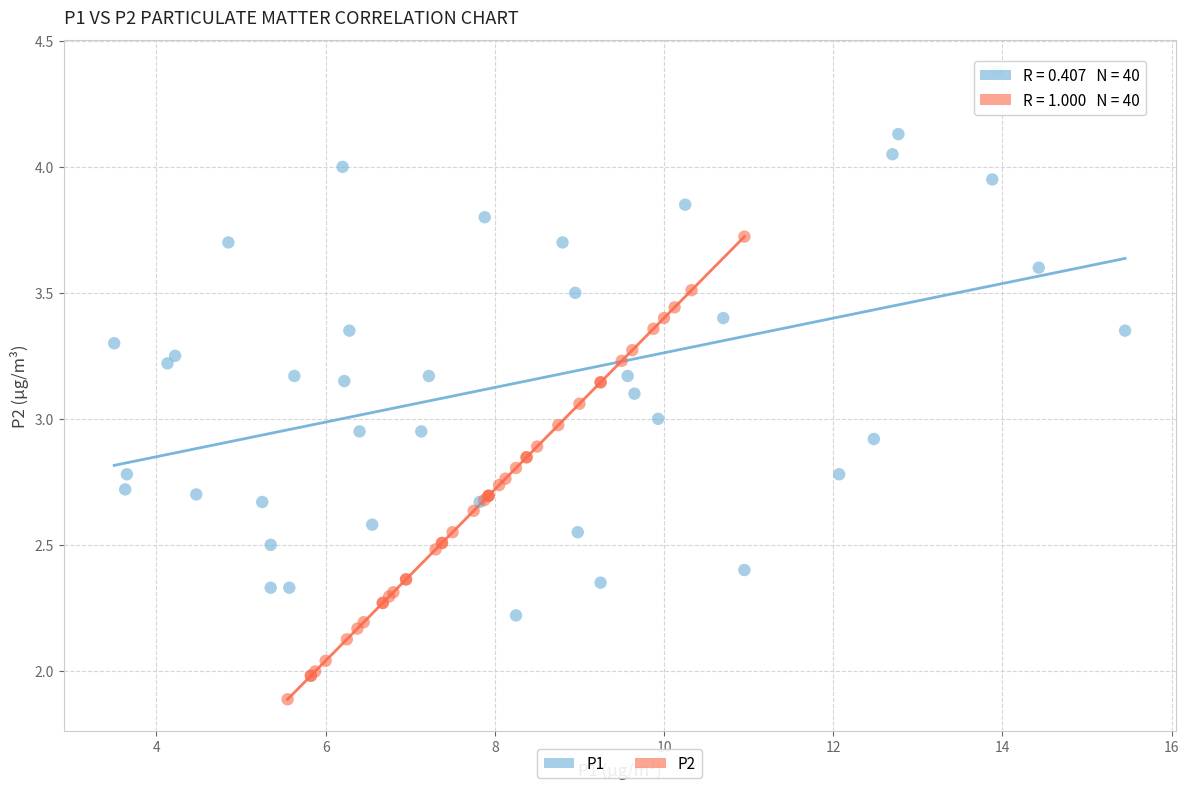

Which series contains the lowest Y value?

P2